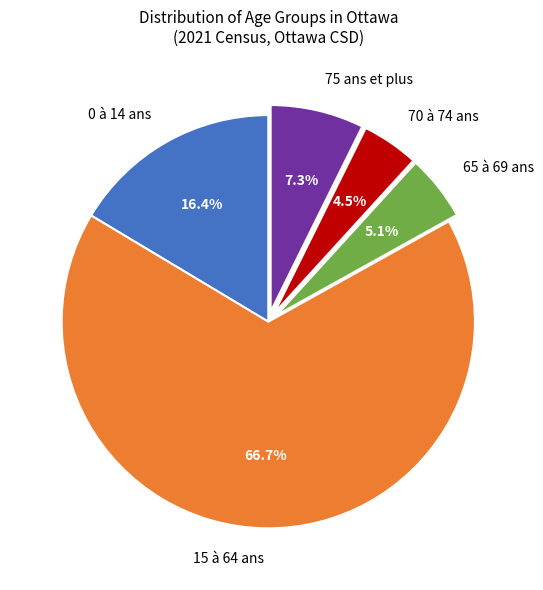

To the nearest percent, what portion does 15 à 64 ans represent?

67%